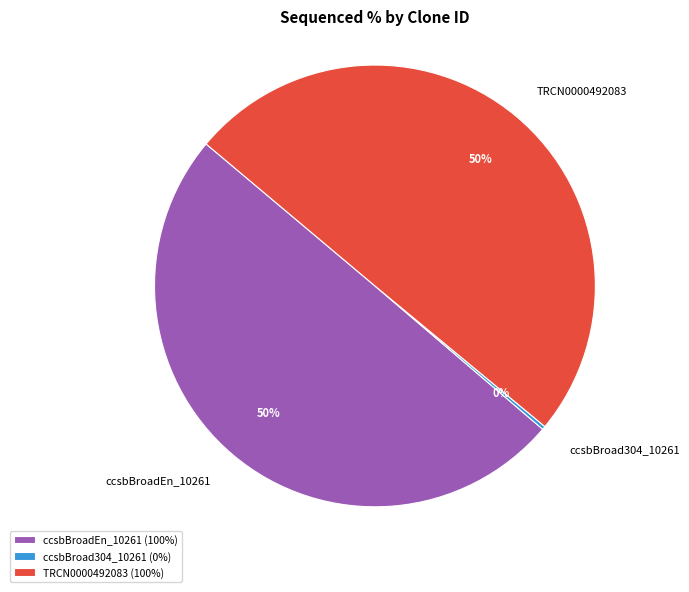

The TRCN0000492083 slice represents 50% of the pie. True or false?

True